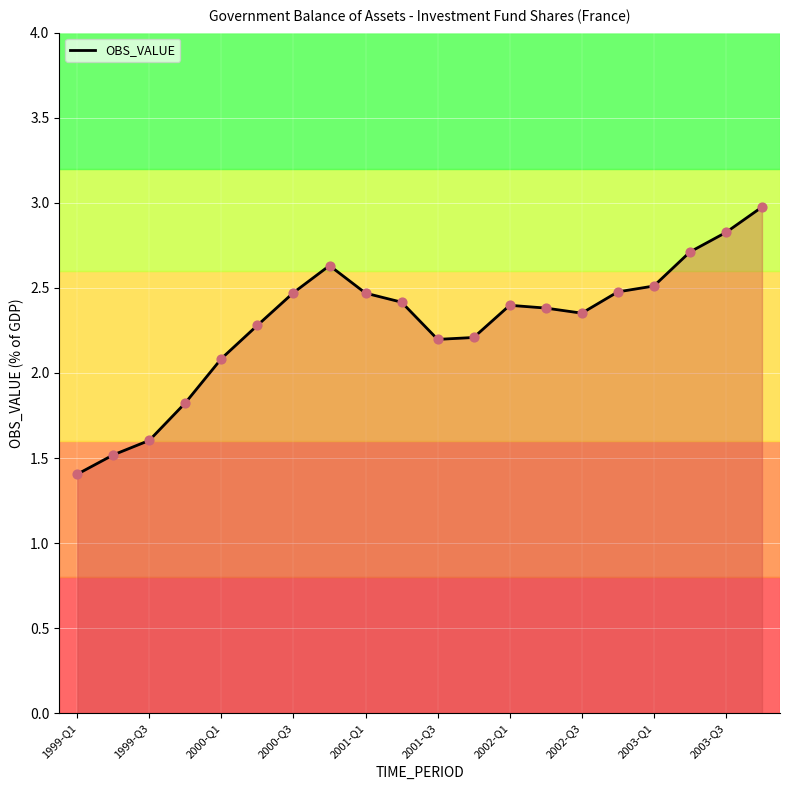

Approximately how many times larger is the value at 2001-Q1 compared to 2000-Q1?

1.2